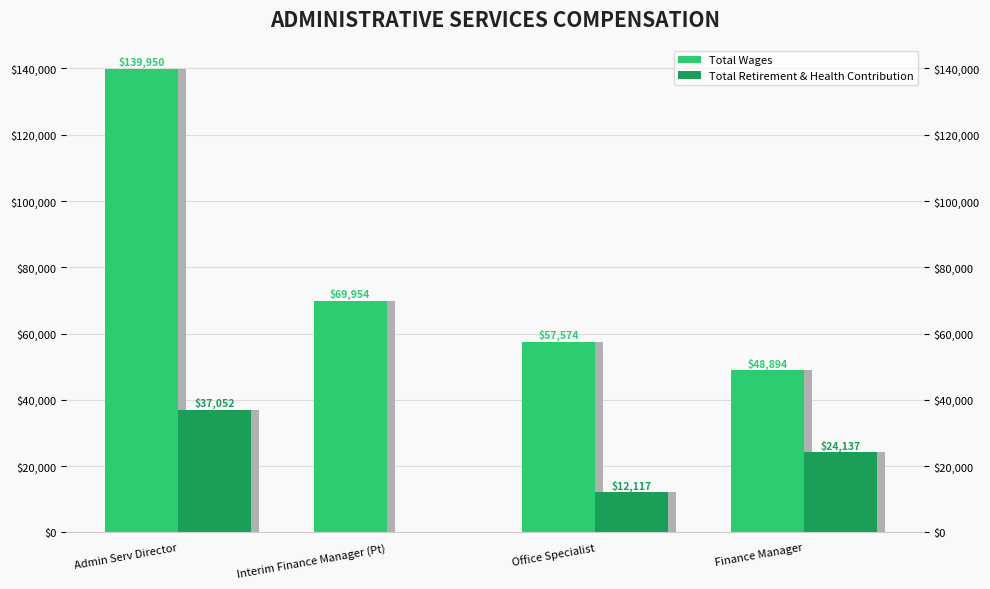

How many data points does each series have?

4